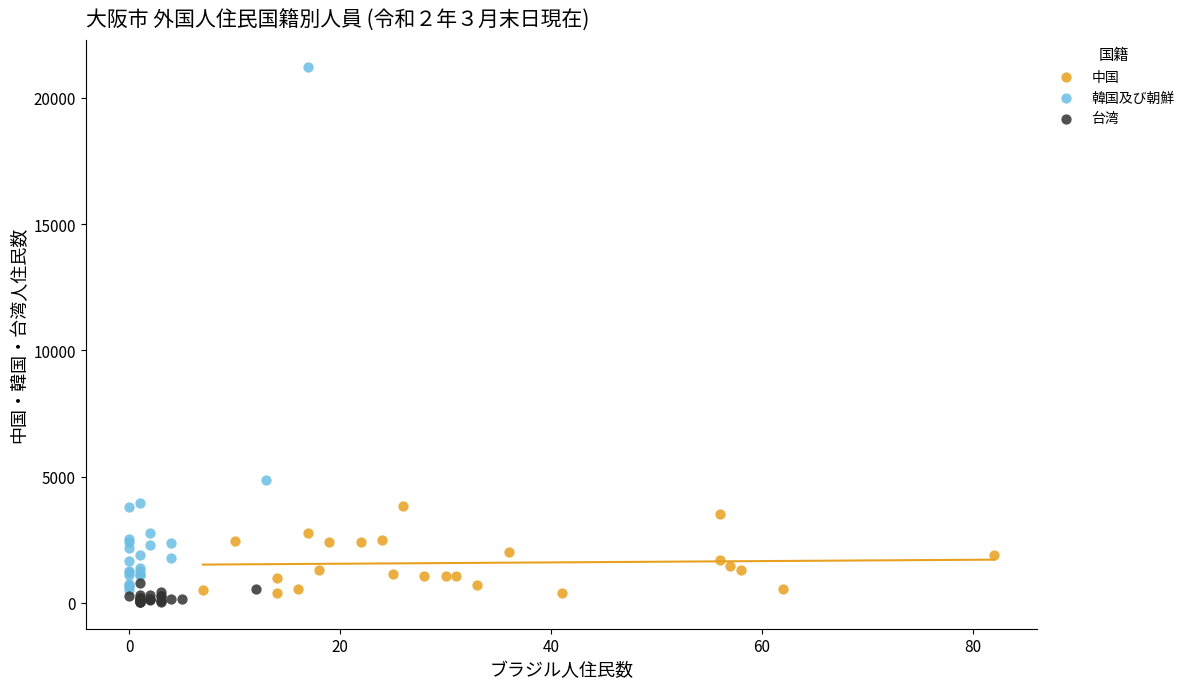

Which series contains the lowest Y value?

台湾